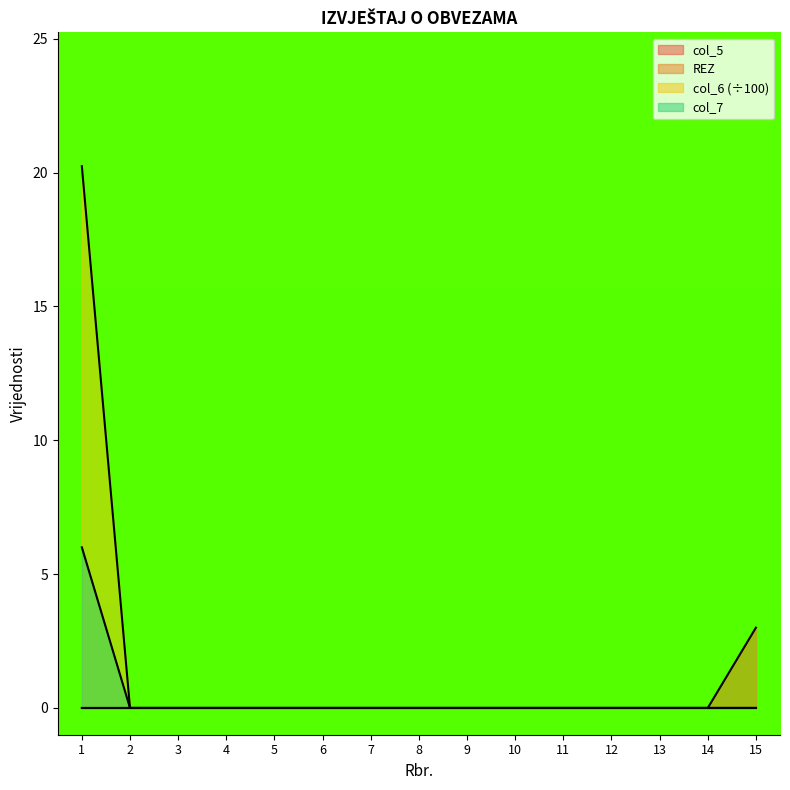

The value of col_6 at 3 is 0.0. True or false?

True